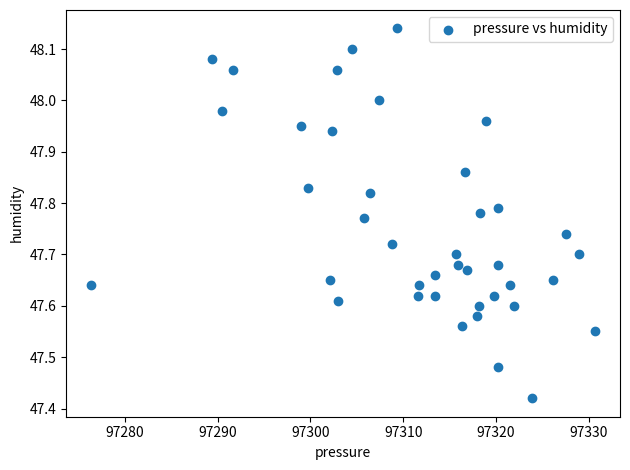

What is the range of Y values (max minus min)?

0.7